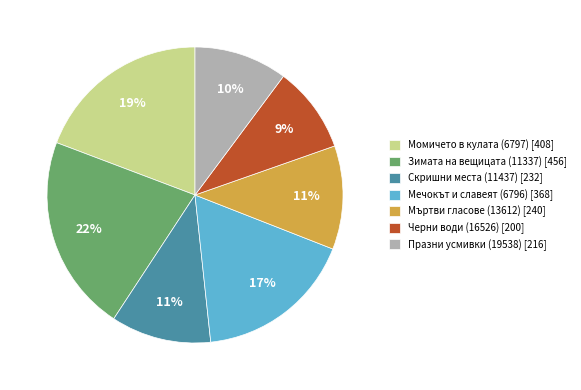

Is there any slice that represents more than half of the pie?

No